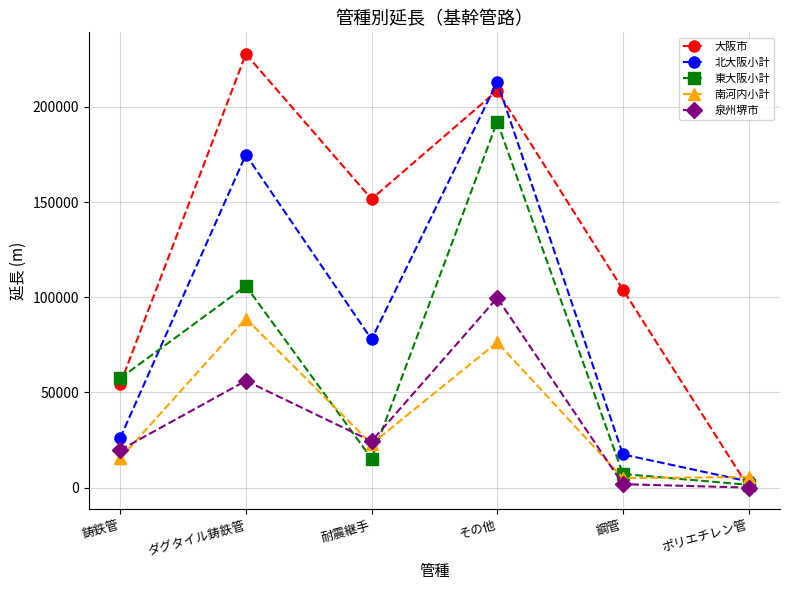

What are all the series names shown in the legend?

大阪市, 北大阪小計, 東大阪小計, 南河内小計, 泉州堺市